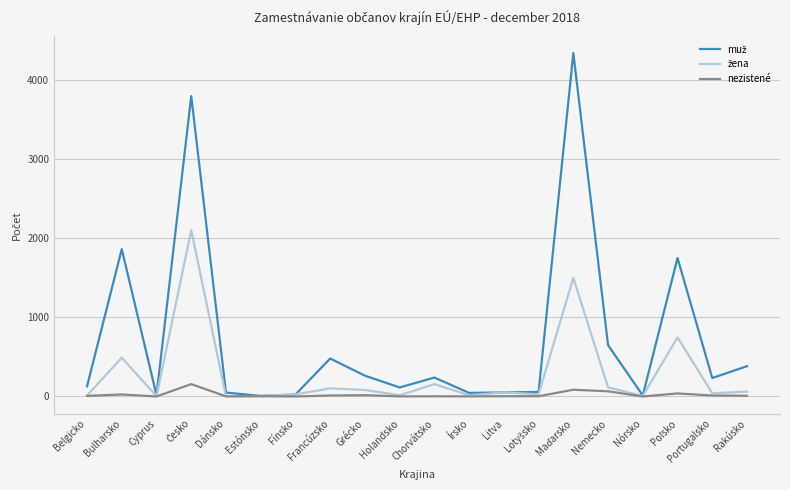

What is the greatest value displayed?

4347